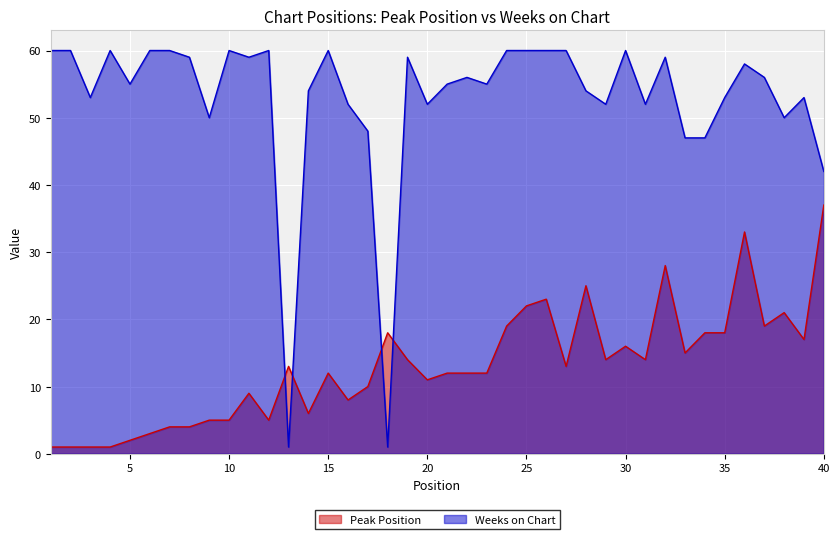

How many distinct data groups are displayed?

2